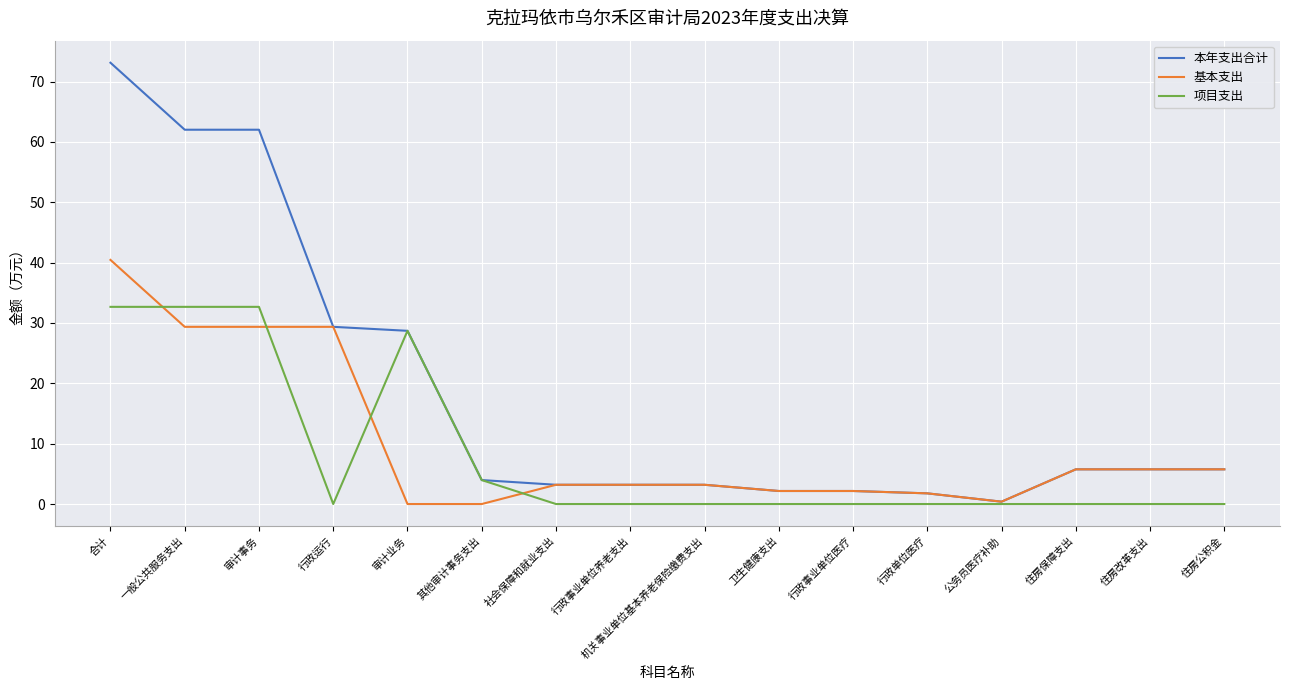

What is the total value across all series at 机关事业单位基本养老保险缴费支出?

6.4